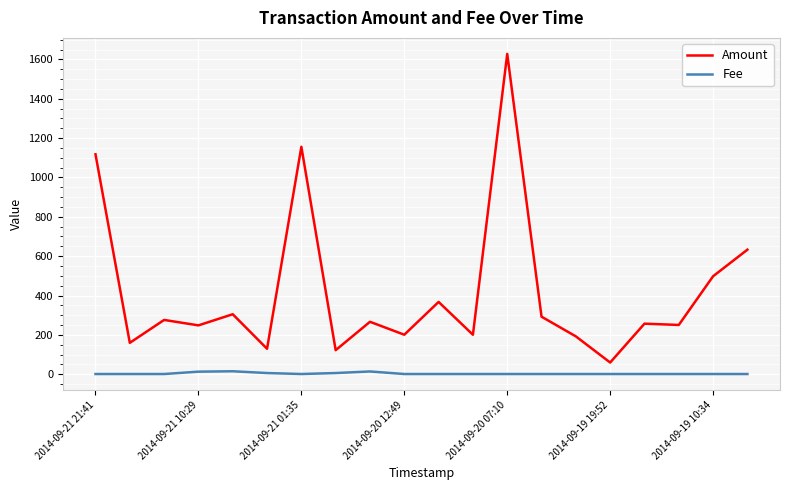

Count the Fee values in the range 1 to 6.

17